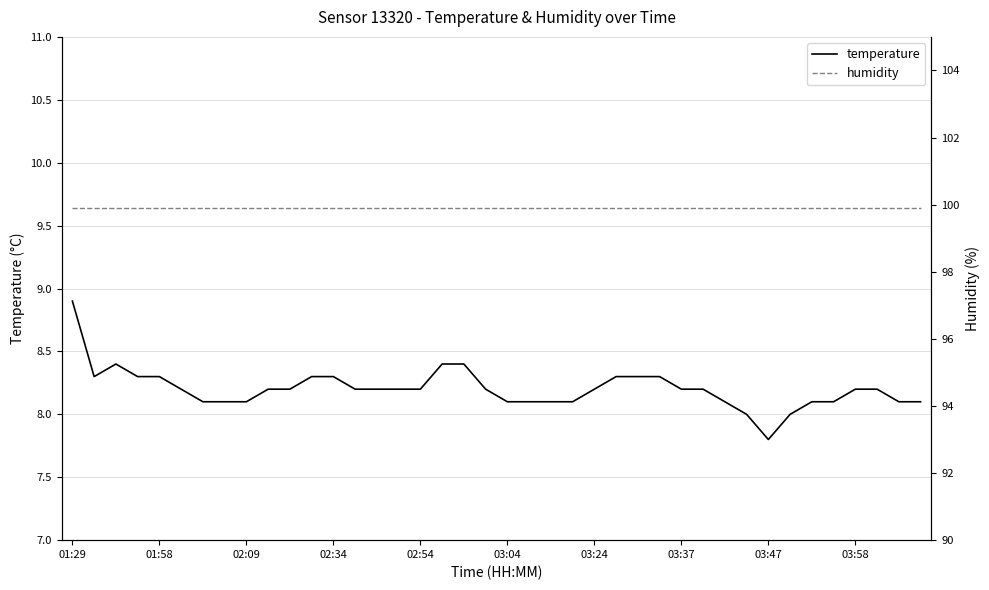

What is the minimum value for temperature?

7.8